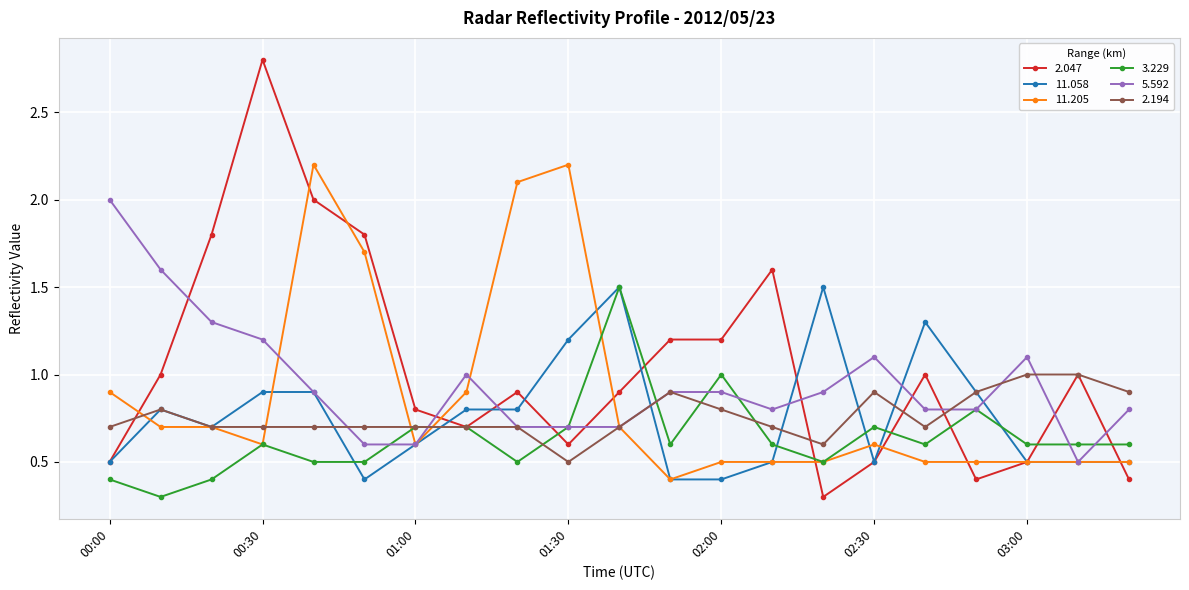

Reading left to right, transcribe all the data shown in this chart.

2.047: 0.5	1.0	1.8	2.8	2.0	1.8	0.8	0.7	0.9	0.6	0.9	1.2	1.2	1.6	0.3	0.5	1.0	0.4	0.5	1.0	0.4
11.058: 0.5	0.8	0.7	0.9	0.9	0.4	0.6	0.8	0.8	1.2	1.5	0.4	0.4	0.5	1.5	0.5	1.3	0.9	0.5	0.5	0.5
11.205: 0.9	0.7	0.7	0.6	2.2	1.7	0.6	0.9	2.1	2.2	0.7	0.4	0.5	0.5	0.5	0.6	0.5	0.5	0.5	0.5	0.5
3.229: 0.4	0.3	0.4	0.6	0.5	0.5	0.7	0.7	0.5	0.7	1.5	0.6	1.0	0.6	0.5	0.7	0.6	0.8	0.6	0.6	0.6
5.592: 2.0	1.6	1.3	1.2	0.9	0.6	0.6	1.0	0.7	0.7	0.7	0.9	0.9	0.8	0.9	1.1	0.8	0.8	1.1	0.5	0.8
2.194: 0.7	0.8	0.7	0.7	0.7	0.7	0.7	0.7	0.7	0.5	0.7	0.9	0.8	0.7	0.6	0.9	0.7	0.9	1.0	1.0	0.9